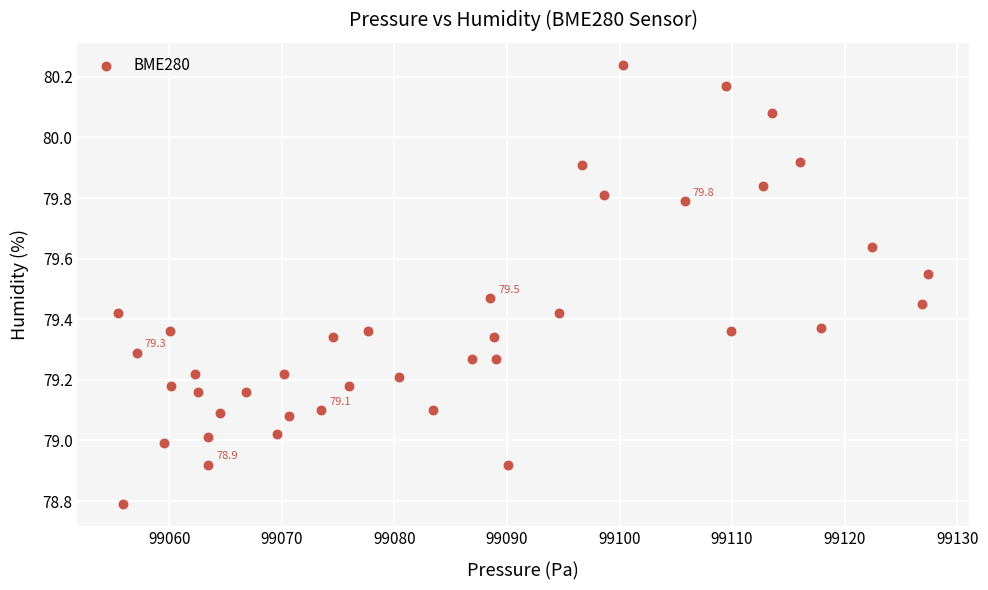

What is the range of X values (max minus min)?

72.0